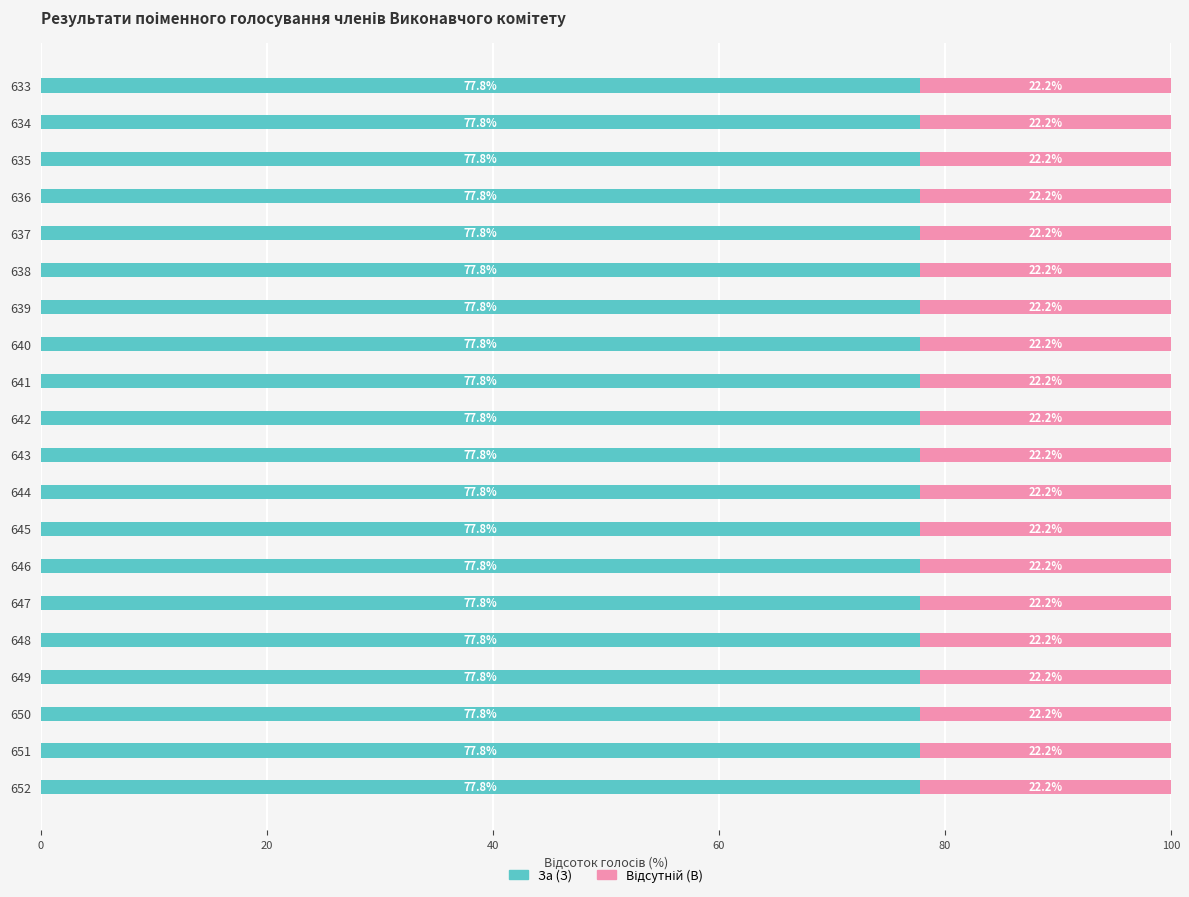

The За (З) series shows 52.1 at 636. True or false?

False